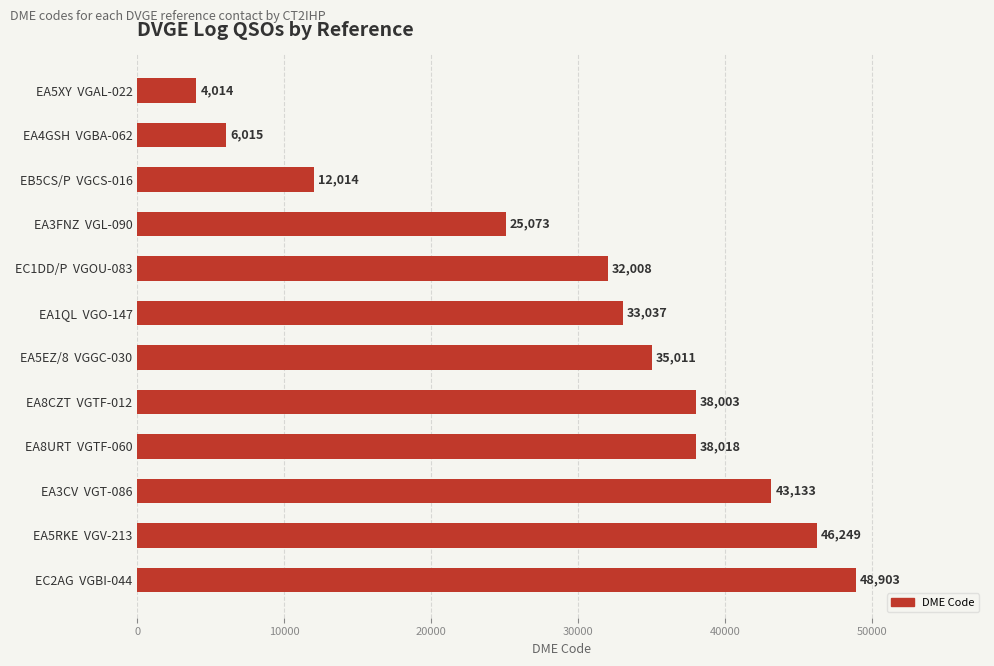

Which label corresponds to the largest value in the chart?

EC2AG  VGBI-044